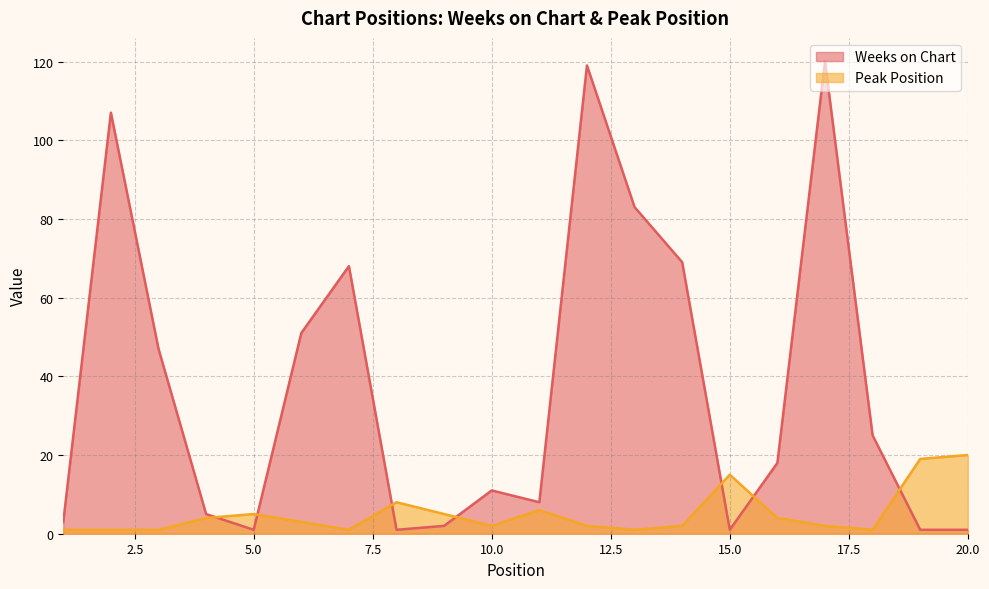

The Peak Position series shows 1 at 1. True or false?

True